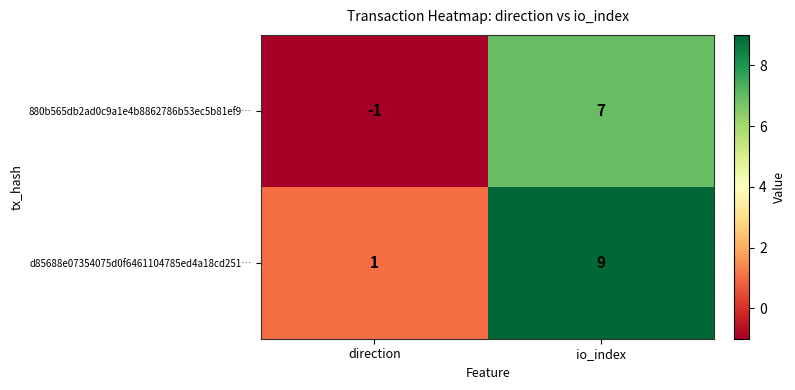

Rank the series by their average value, from lowest to highest.

880b565db2ad0c9a1e4b8862786b53ec5b81ef9…, d85688e07354075d0f6461104785ed4a18cd251…